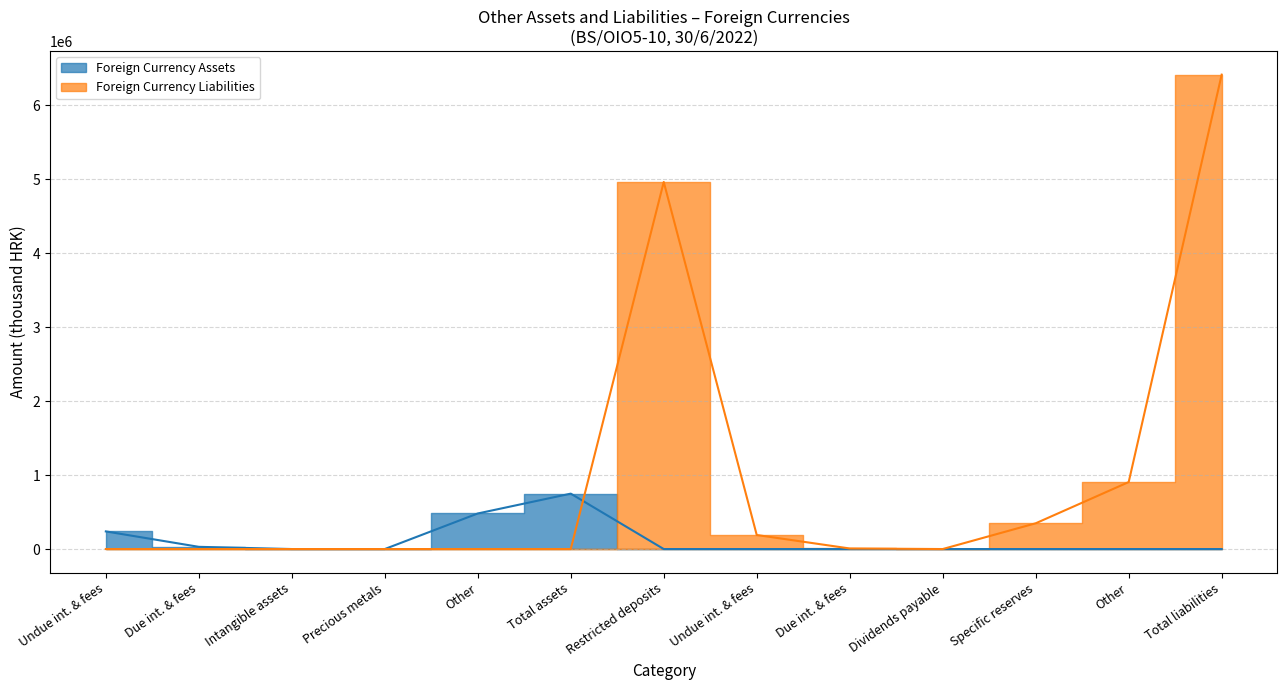

What is the difference between the highest and lowest values at Other assets/liabilities?

915030